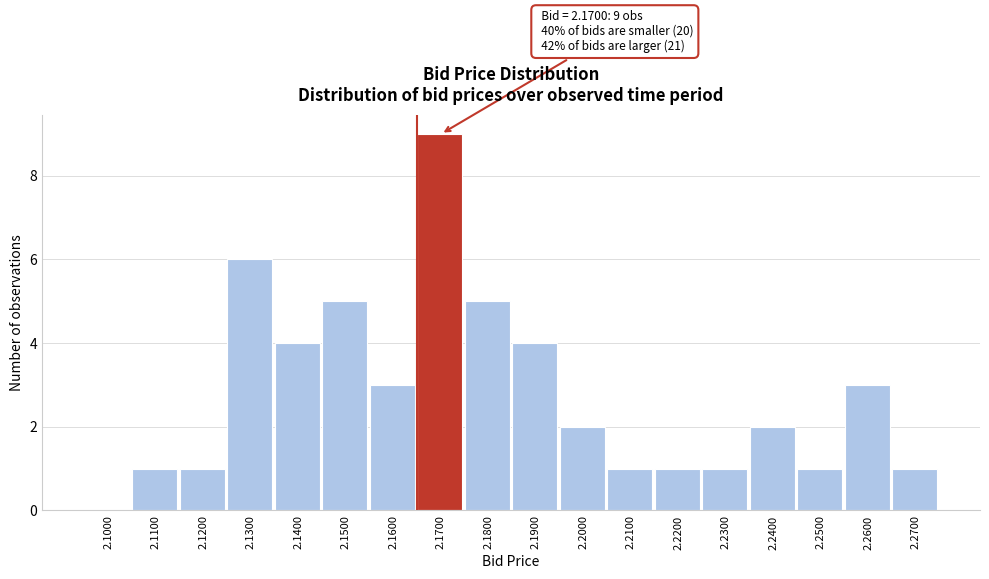

Reading right to left, transcribe all the data shown in this chart.

2.2700=1	2.2600=3	2.2500=1	2.2400=2	2.2300=1	2.2200=1	2.2100=1	2.2000=2	2.1900=4	2.1800=5	2.1700=9	2.1600=3	2.1500=5	2.1400=4	2.1300=6	2.1200=1	2.1100=1	2.1000=0